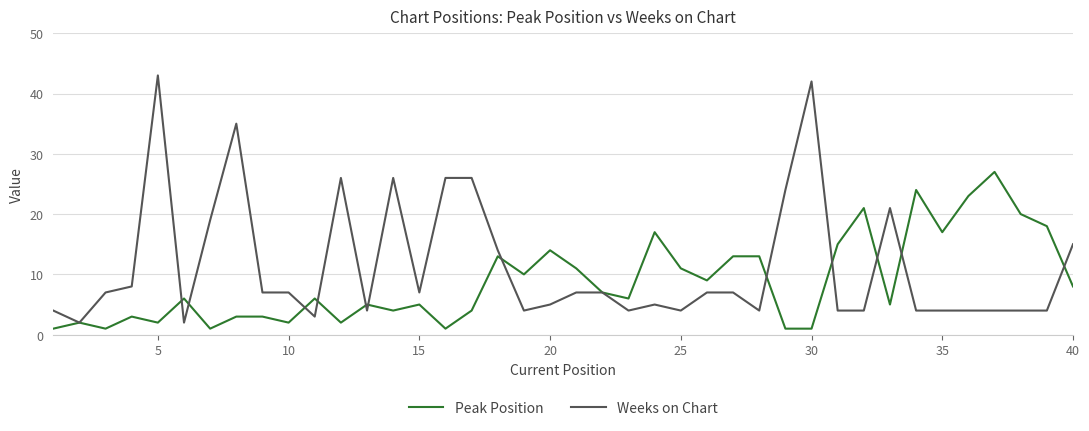

What is the difference between the second highest and minimum values in the Peak Position series?

23